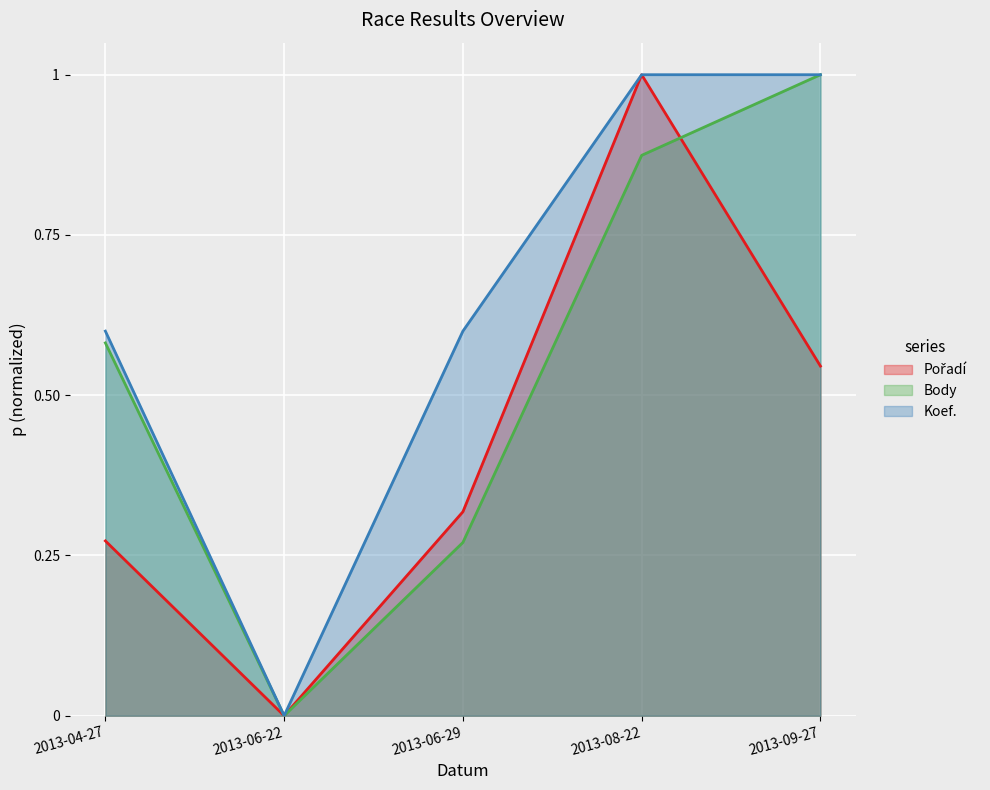

Which series has the largest total across all categories?

Koef.